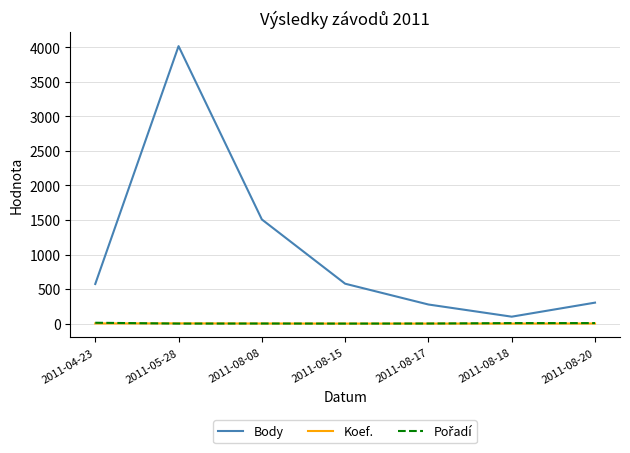

Which series has the largest range (max minus min)?

Body